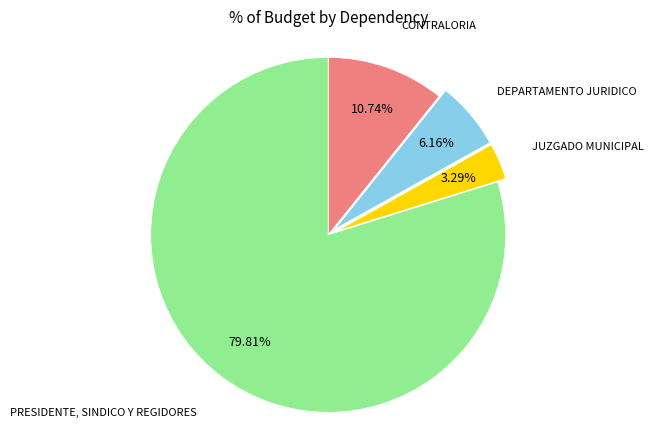

Rank the categories by value from highest to lowest.

PRESIDENTE, SINDICO Y REGIDORES, CONTRALORIA, DEPARTAMENTO JURIDICO, JUZGADO MUNICIPAL